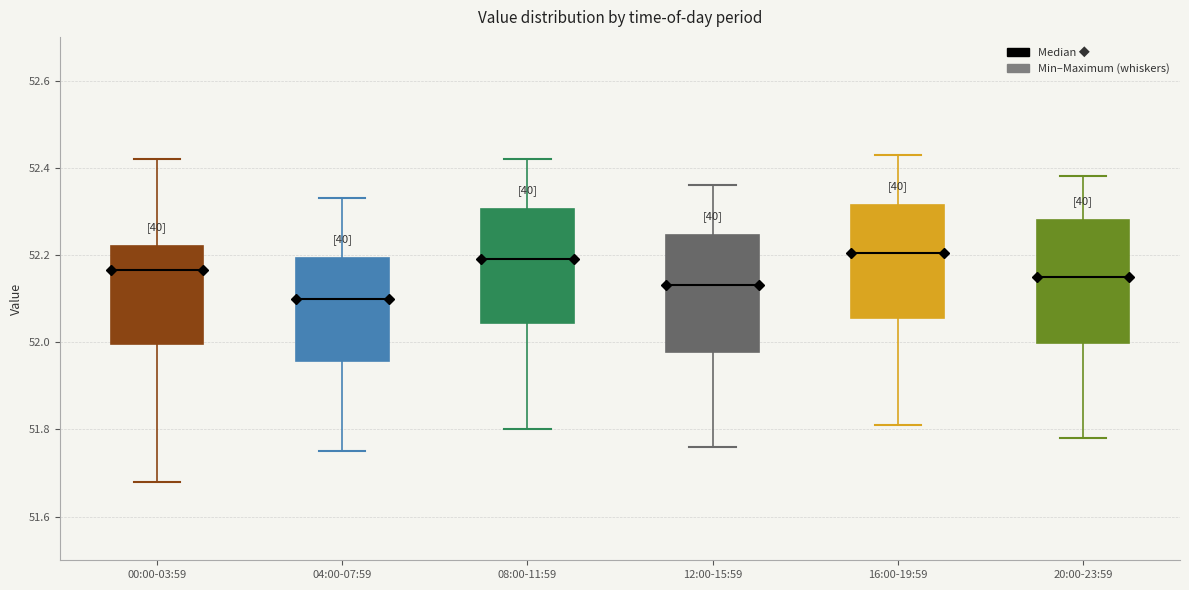

Reading left to right, transcribe this box plot: for each box, give where its median line is, the range the box spans, and where its two whiskers end, as read against the y-axis. The values are not printed on the chart, so give them approximately, as read against the axis.

00:00-03:59: median 52.16, box 52.00 to 52.22, whiskers 51.68 to 52.42
04:00-07:59: median 52.10, box 51.96 to 52.20, whiskers 51.76 to 52.34
08:00-11:59: median 52.20, box 52.04 to 52.30, whiskers 51.80 to 52.42
12:00-15:59: median 52.14, box 51.98 to 52.24, whiskers 51.76 to 52.36
16:00-19:59: median 52.20, box 52.06 to 52.32, whiskers 51.82 to 52.44
20:00-23:59: median 52.16, box 52.00 to 52.28, whiskers 51.78 to 52.38